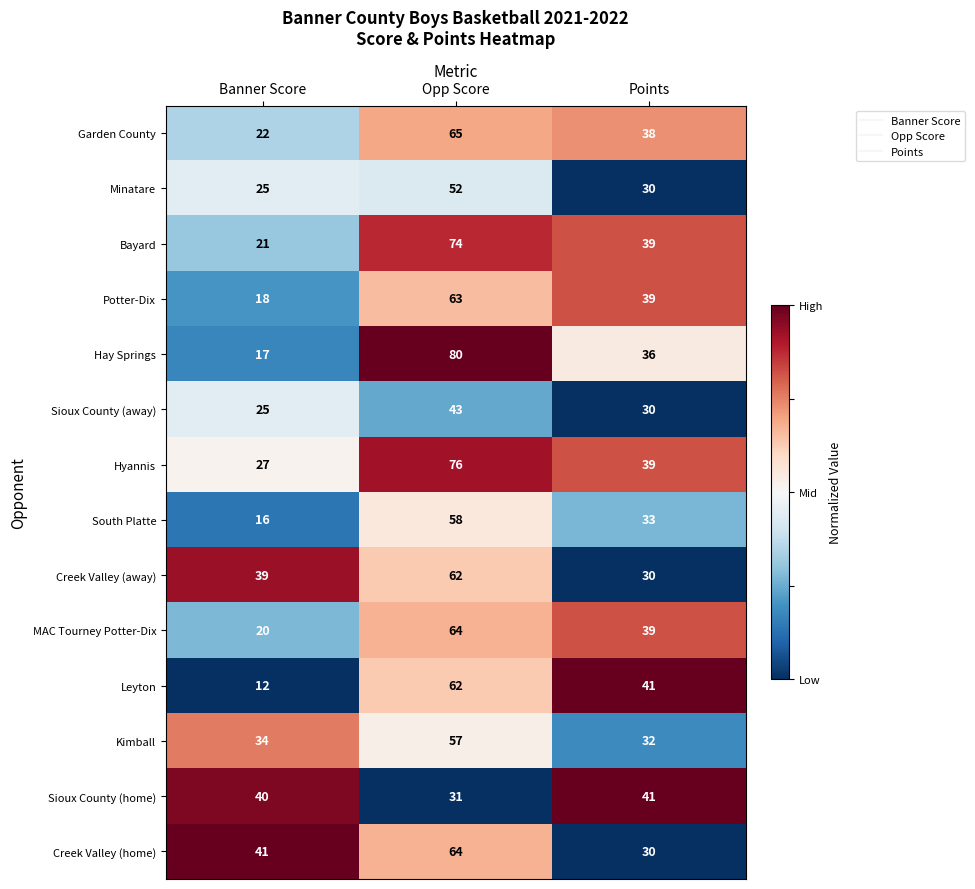

Rank the categories by Hay Springs value from highest to lowest.

Opp Score, Points, Banner Score